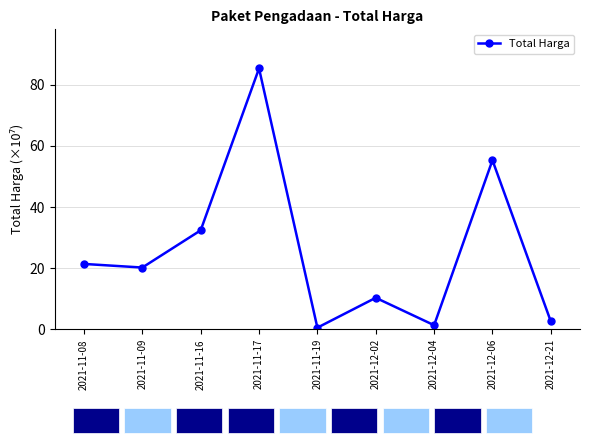

What is the sum of the values at 2021-11-19 and 2021-12-04?

1.9